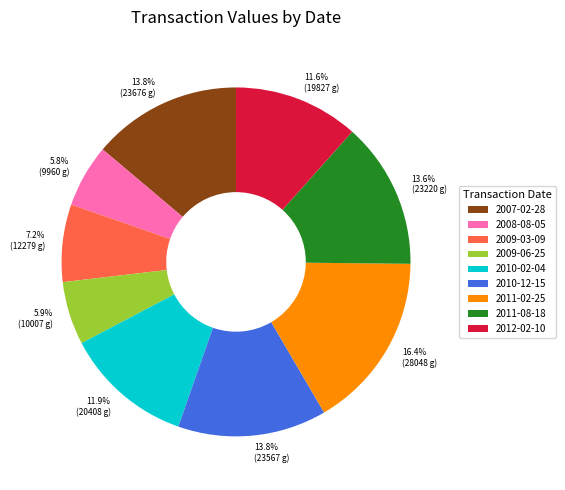

How many segments does this pie chart have?

9